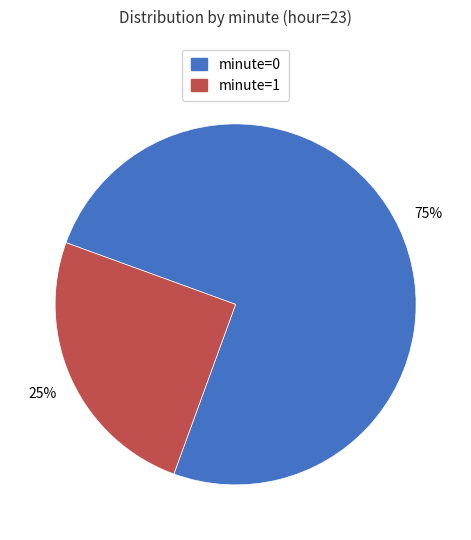

To the nearest percent, what is the average slice percentage?

50%